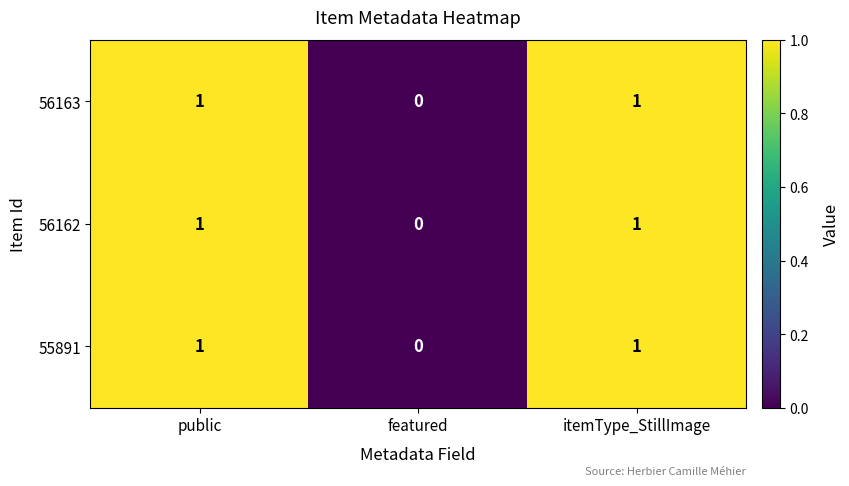

Reading right to left, what are all the values shown in this chart?

56163: 1	0	1
56162: 1	0	1
55891: 1	0	1